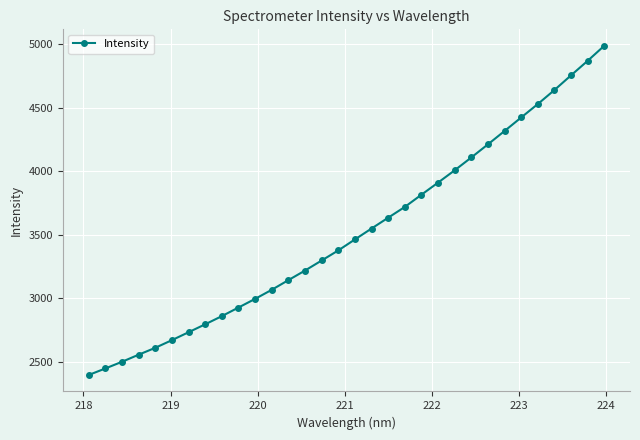

What is the difference between the second highest and second lowest values?

2419.6